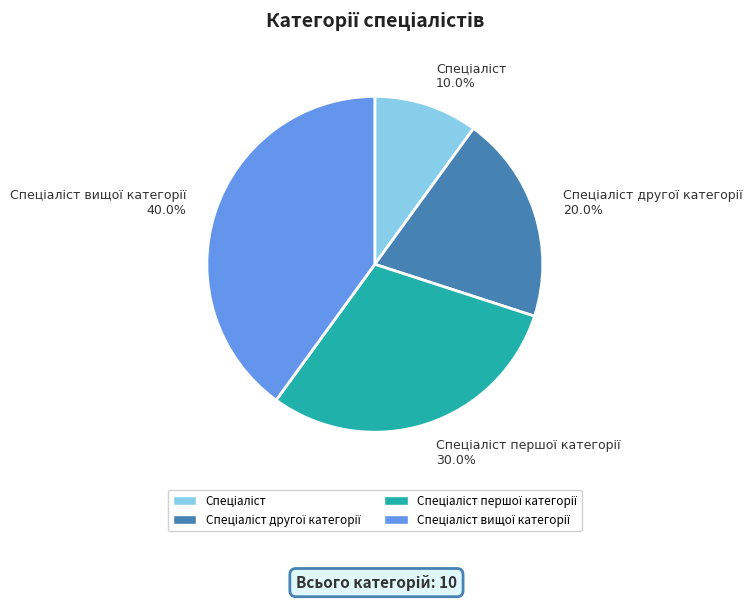

Does any single category account for the majority?

No